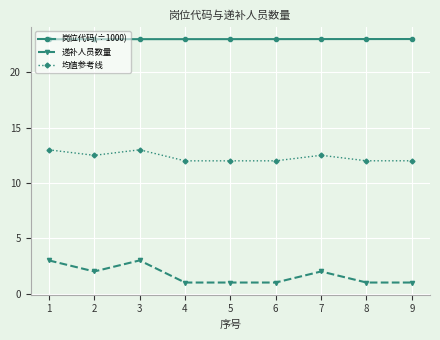

What is the highest value of the 岗位代码(÷1000) series?

23.0